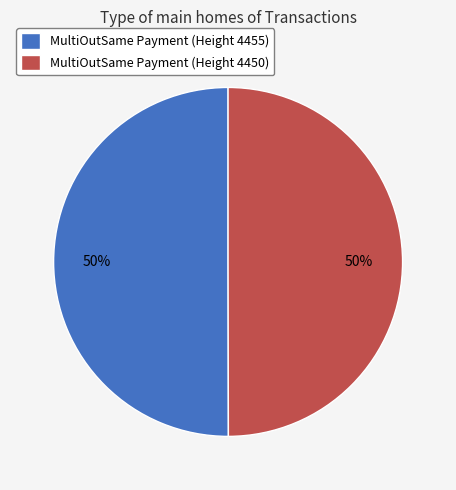

The MultiOutSame Payment (Height 4455) slice represents 39% of the pie. True or false?

False